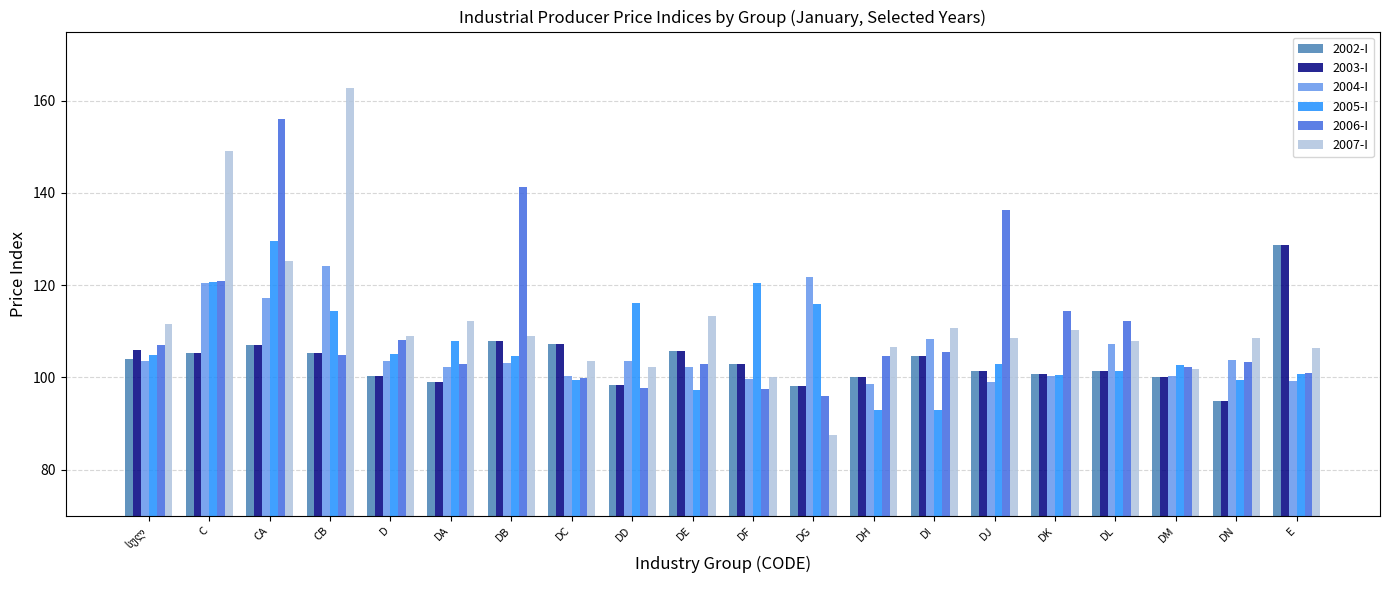

What is the lowest value of the 2007-I series?

87.5